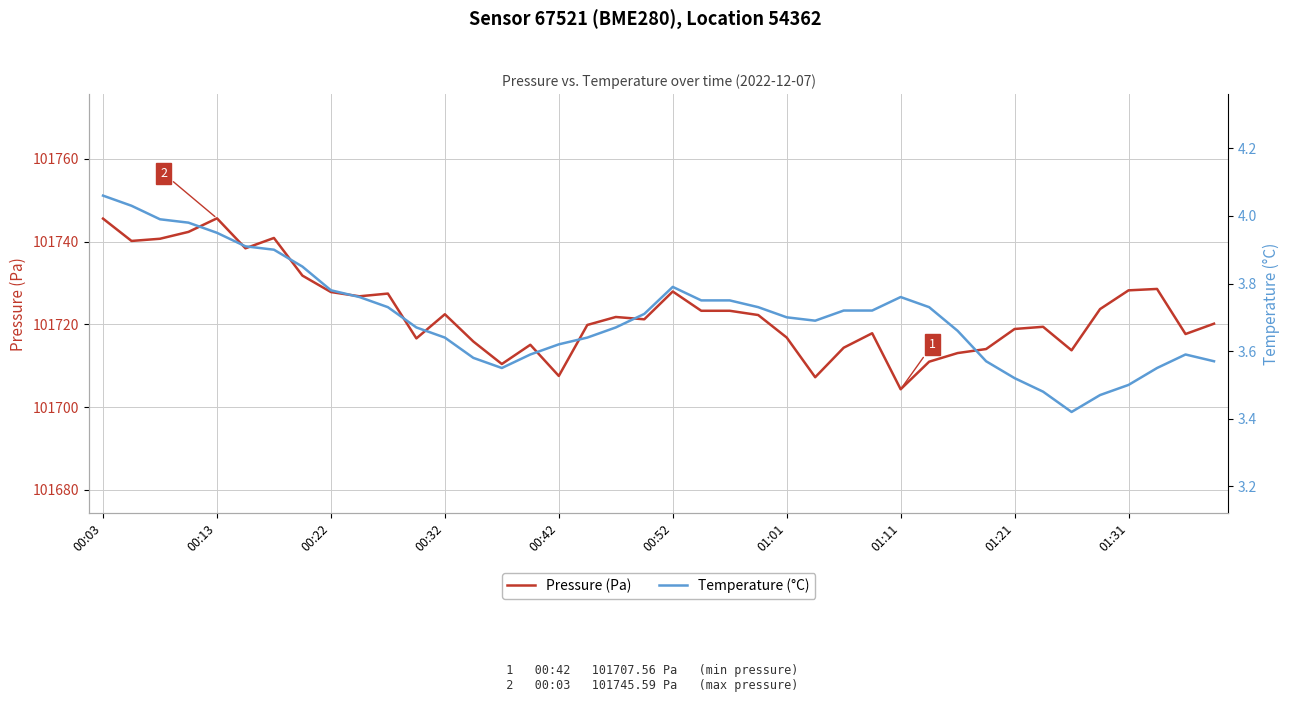

True or false: Pressure (Pa) has a value of 166380.4 at 00:13.

False